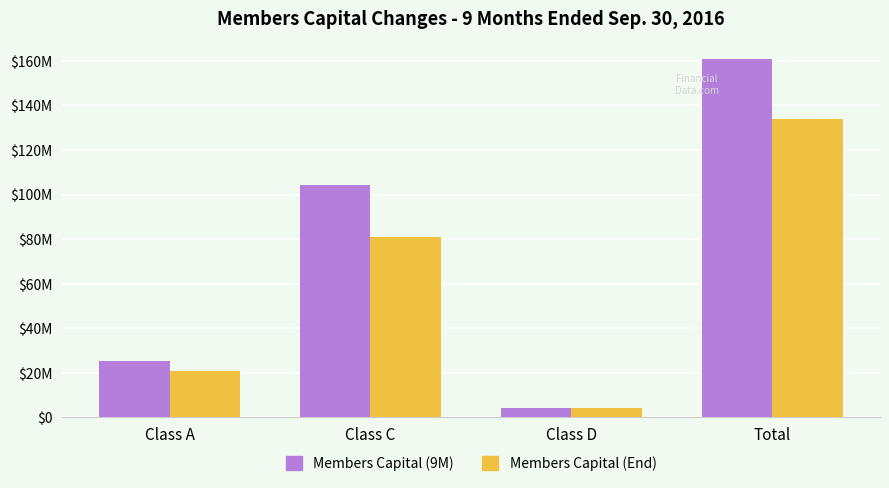

At which category is the sum across all series the highest?

Total